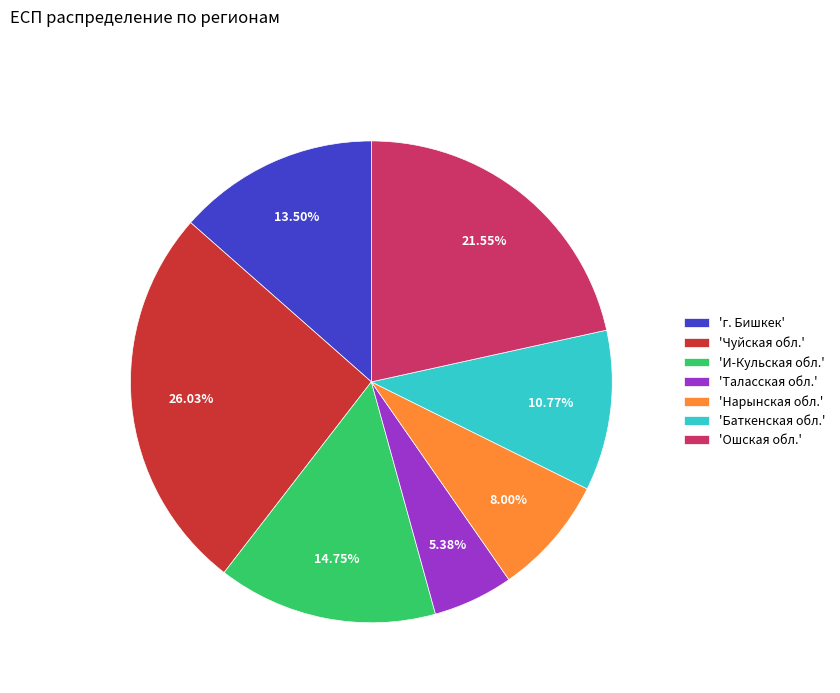

Does any single category account for the majority?

No